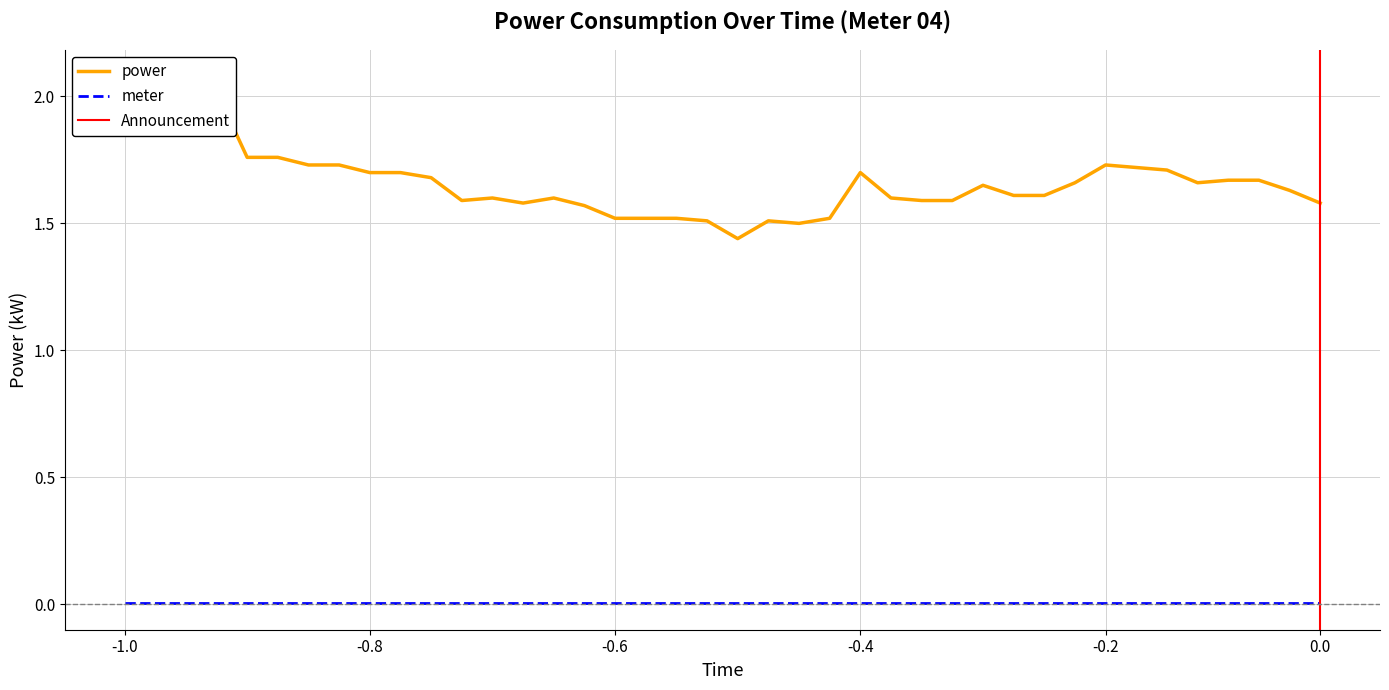

Reading left to right, transcribe all the data shown in this chart.

00:00=1.9	00:01=1.9	00:02=2.1	00:03=2.0	00:04=1.8	00:05=1.8	00:06=1.7	00:07=1.7	00:08=1.7	00:09=1.7	00:11=1.7	00:12=1.6	00:13=1.6	00:14=1.6	00:15=1.6	00:16=1.6	00:17=1.5	00:18=1.5	00:19=1.5	00:20=1.5	00:21=1.4	00:22=1.5	00:23=1.5	00:24=1.5	00:25=1.7	00:26=1.6	00:27=1.6	00:28=1.6	00:29=1.6	00:30=1.6	00:31=1.6	00:32=1.7	00:33=1.7	00:34=1.7	00:35=1.7	00:36=1.7	00:37=1.7	00:38=1.7	00:39=1.6	00:40=1.6